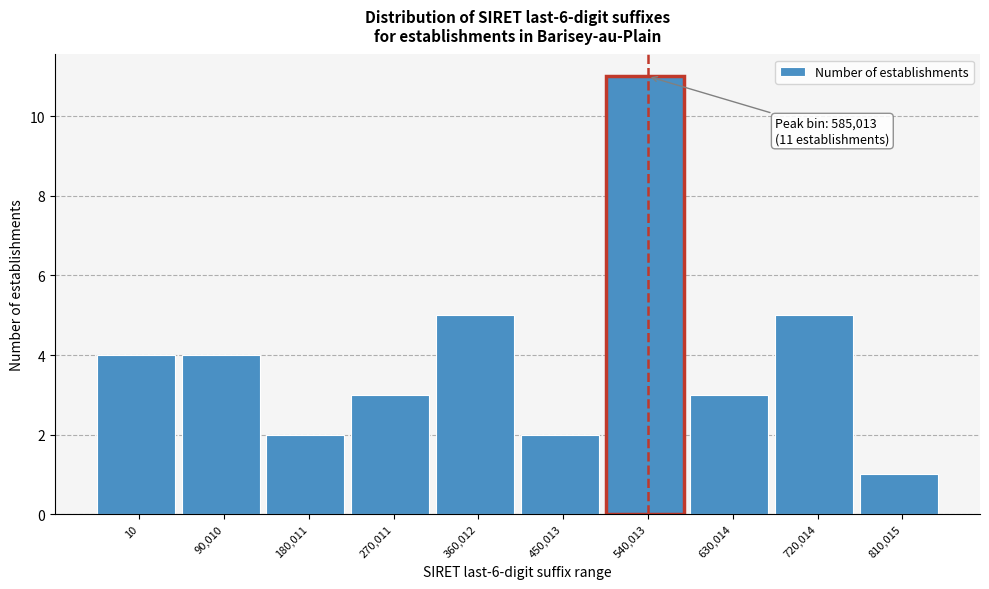

Reading right to left, list all the values displayed in this chart.

810,015=1	720,014=5	630,014=3	540,013=11	450,013=2	360,012=5	270,011=3	180,011=2	90,010=4	10=4